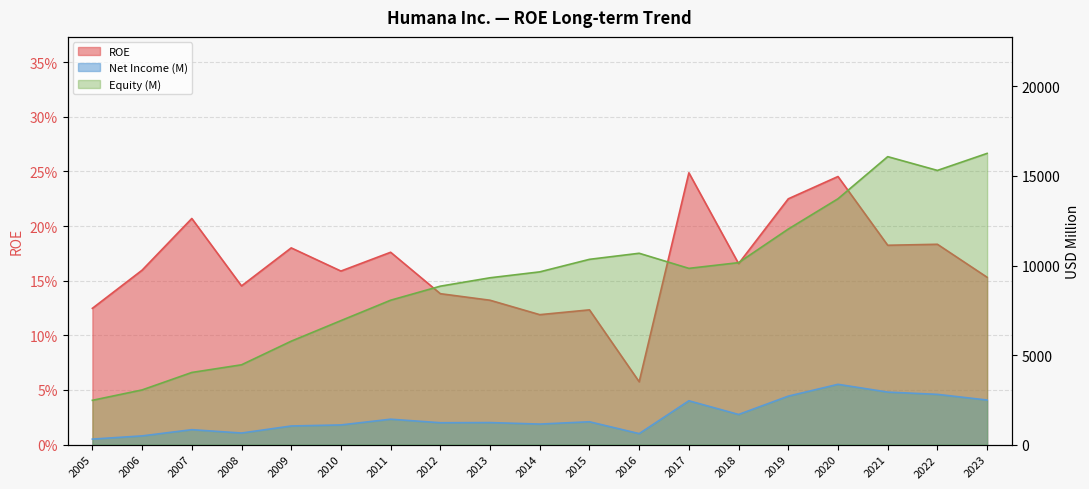

Reading left to right, transcribe all the data shown in this chart.

ROE: 0.1	0.2	0.2	0.1	0.2	0.2	0.2	0.1	0.1	0.1	0.1	0.1	0.2	0.2	0.2	0.2	0.2	0.2	0.2
Net Income (M): 308.0	487.0	834.0	647.0	1040.0	1099.0	1419.0	1222.0	1231.0	1147.0	1276.0	614.0	2448.0	1683.0	2707.0	3367.0	2933.0	2806.0	2489.0
Equity (M): 2474.0	3054.0	4029.0	4457.0	5776.0	6924.0	8063.0	8847.0	9316.0	9646.0	10346.0	10685.0	9842.0	10161.0	12037.0	13728.0	16080.0	15311.0	16262.0